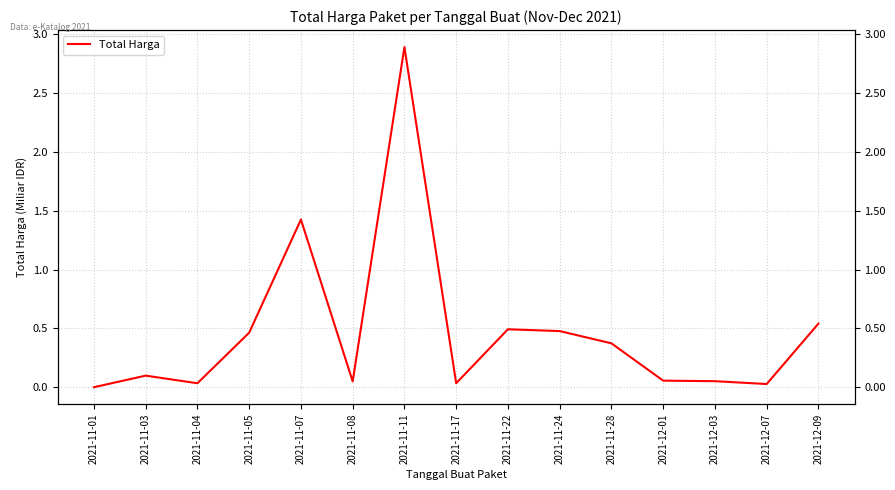

The chart shows a value of 0.1 at 2021-12-01. True or false?

True